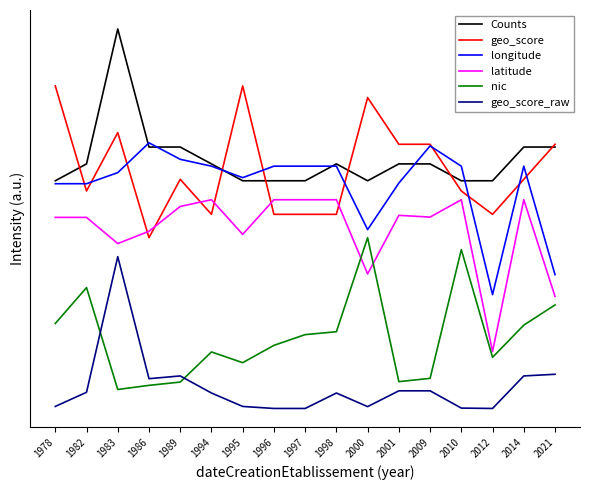

True or false: geo_score_raw and geo_score intersect in this chart.

False